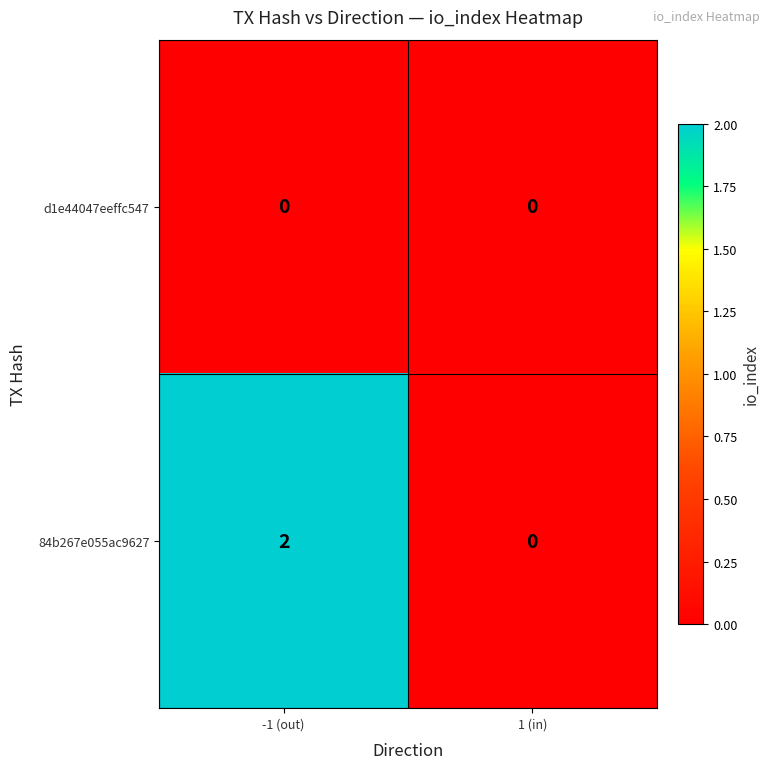

List the series in order of their peak value, highest first.

84b267e055ac9627, d1e44047eeffc547